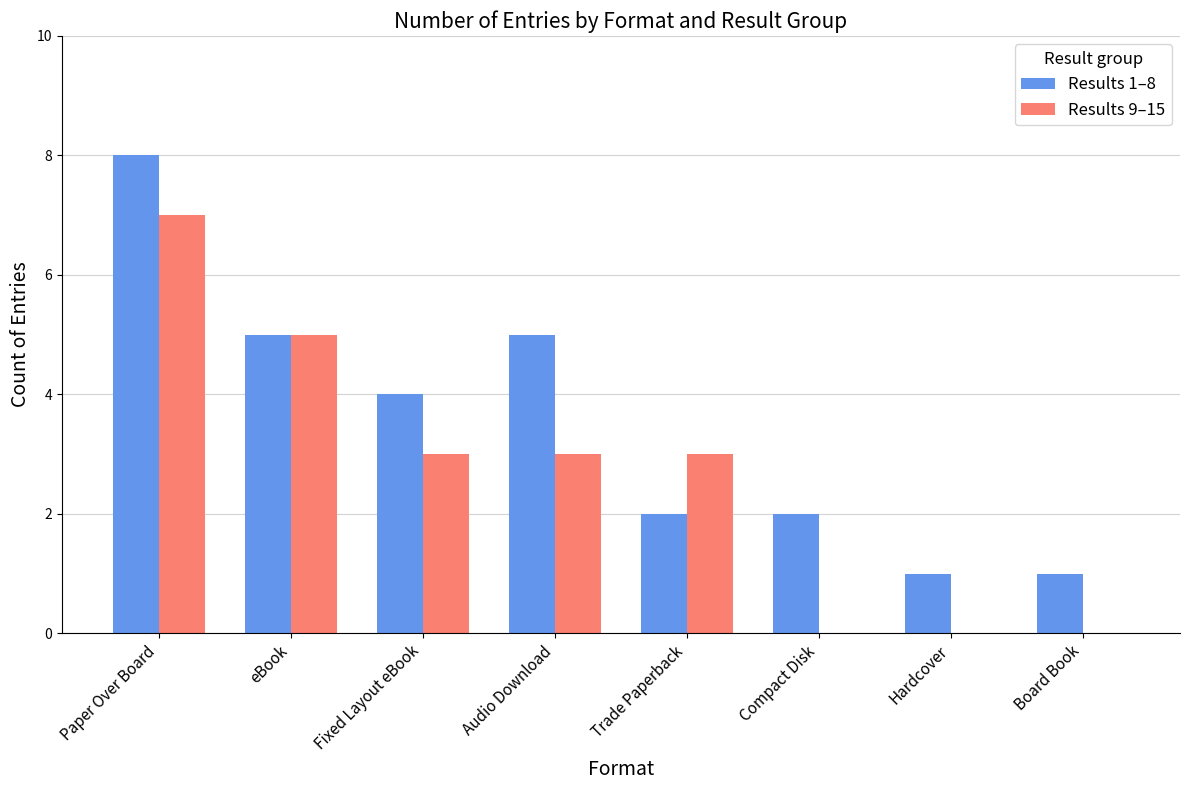

Which category has the highest value in the Results 9–15 series?

Paper Over Board